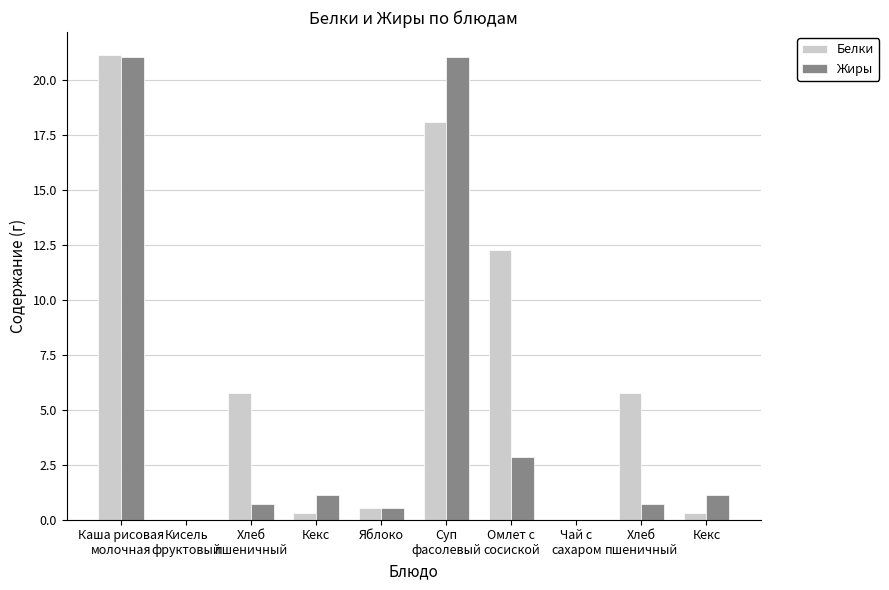

What is the difference between the Белки values at Суп
фасолевый and Кекс?

17.8